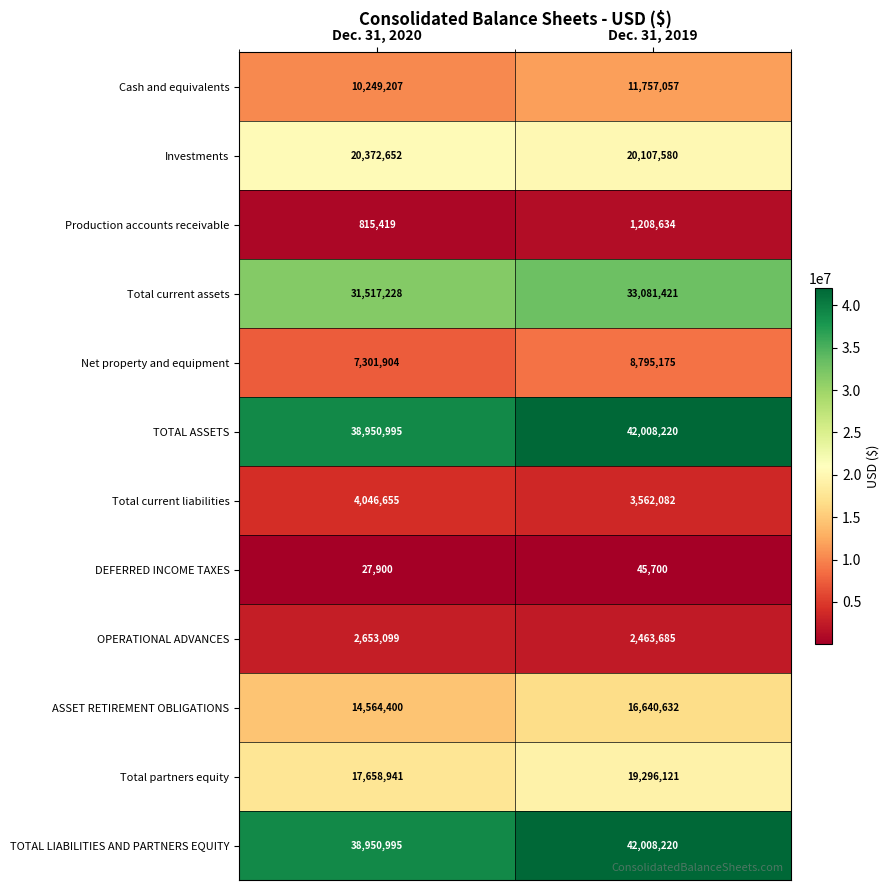

What is the total value across all series at Dec. 31, 2019?

200974527